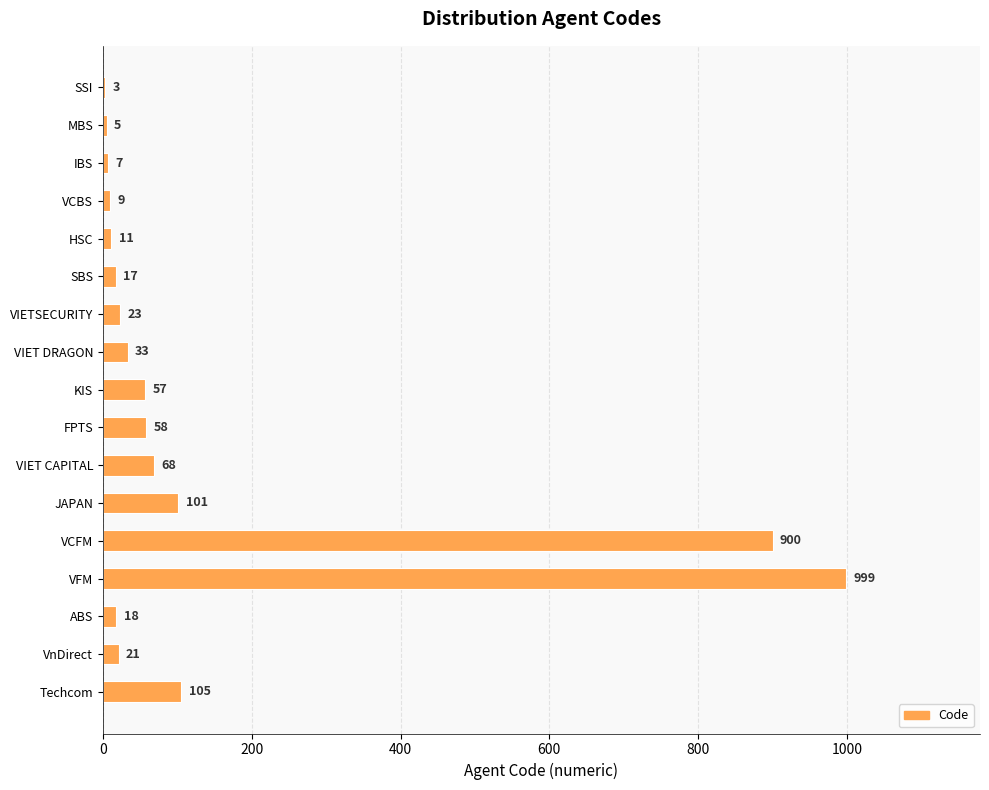

What is the greatest value displayed?

999